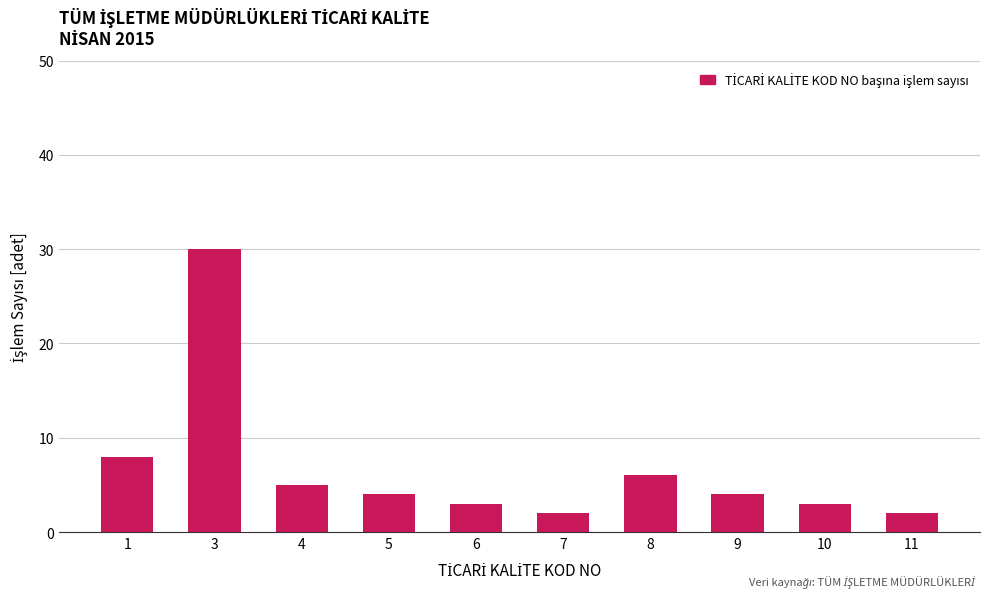

Which label corresponds to the largest value in the chart?

3